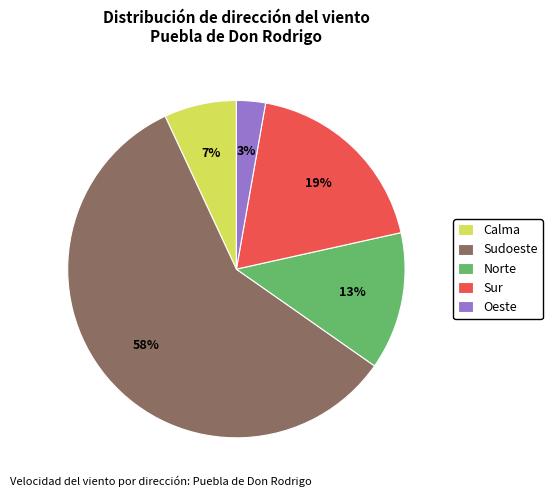

To the nearest percent, what percentage of the pie is Sudoeste?

58%